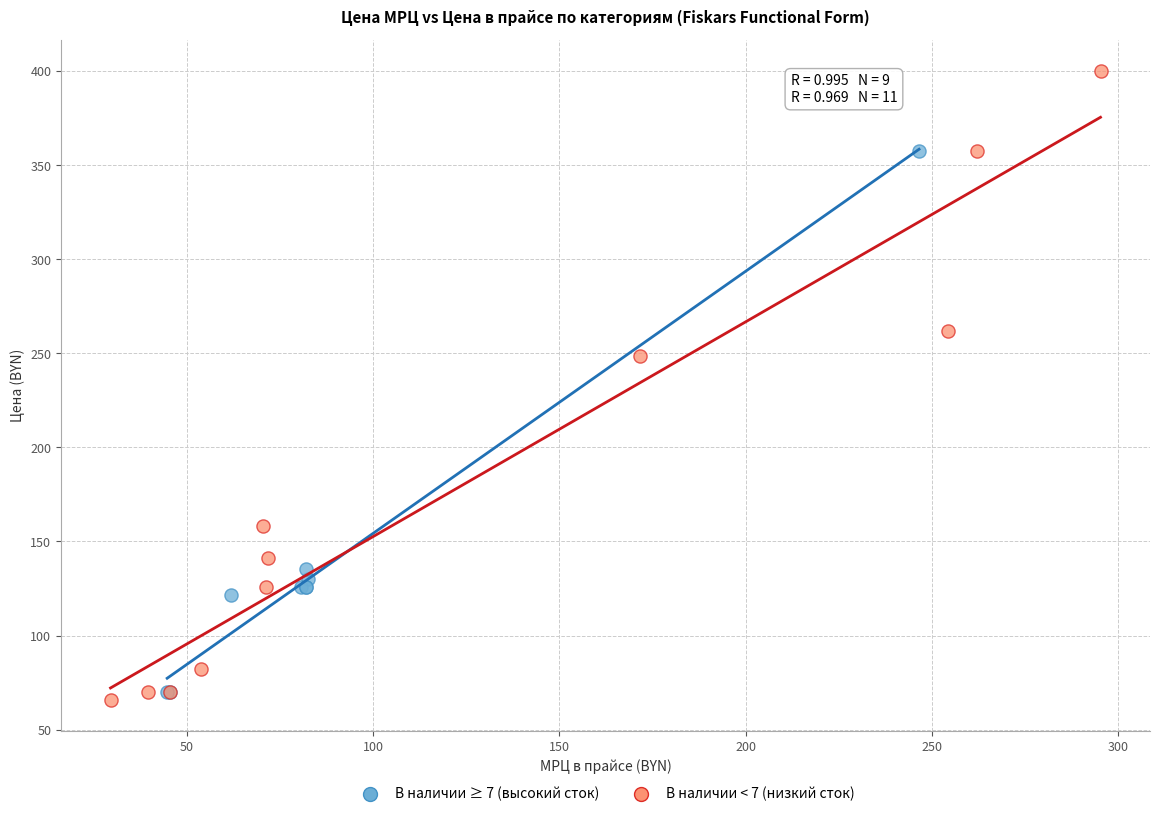

Which series contains the highest Y value?

В наличии < 7 (низкий сток)